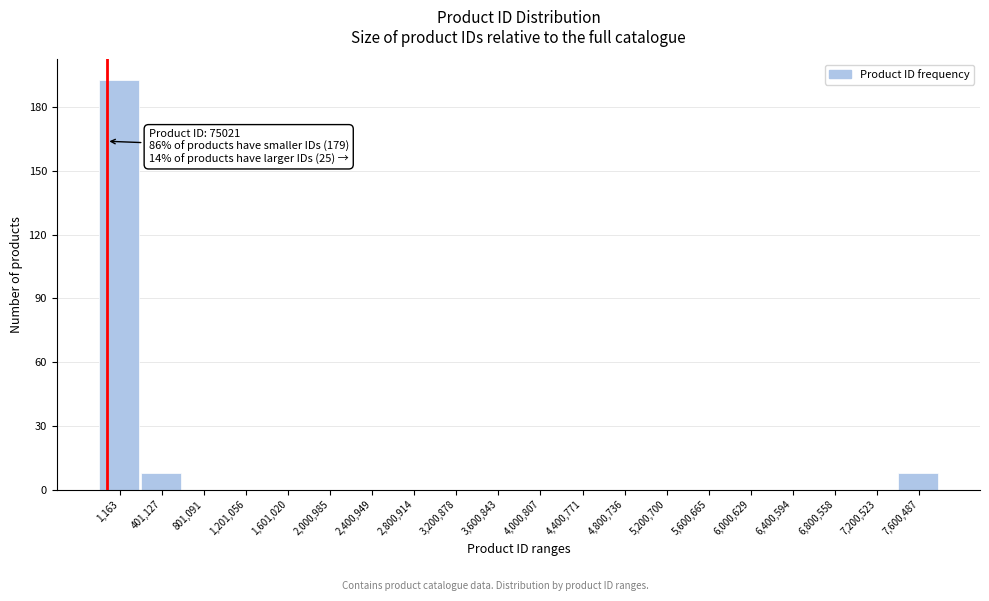

Reading left to right, transcribe all the data shown in this chart.

1,163=193	401,127=8	801,091=0	1,201,056=0	1,601,020=0	2,000,985=0	2,400,949=0	2,800,914=0	3,200,878=0	3,600,843=0	4,000,807=0	4,400,771=0	4,800,736=0	5,200,700=0	5,600,665=0	6,000,629=0	6,400,594=0	6,800,558=0	7,200,523=0	7,600,487=8